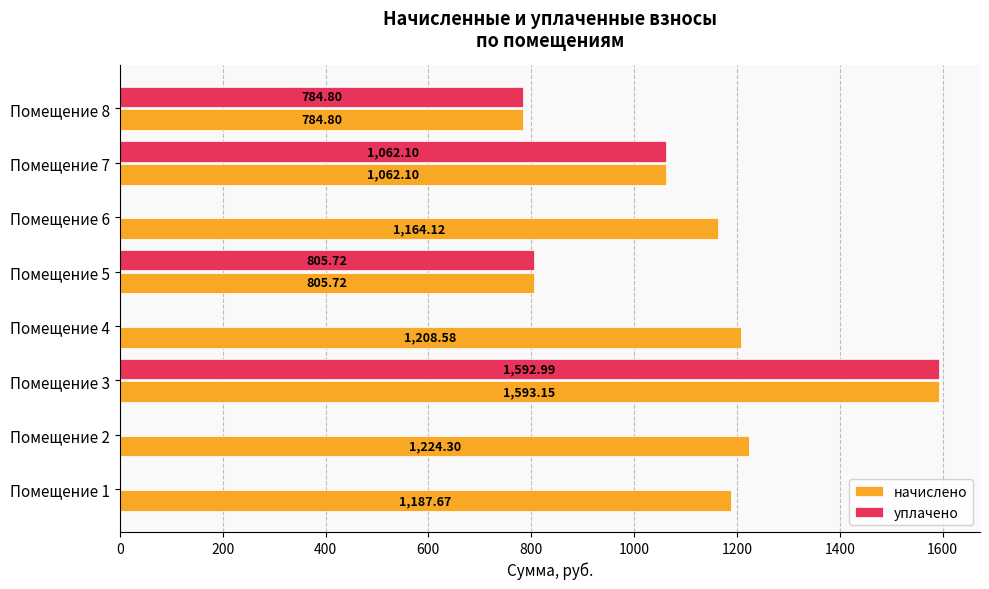

What is the sum of the уплачено values at Помещение 7 and Помещение 1?

1062.1